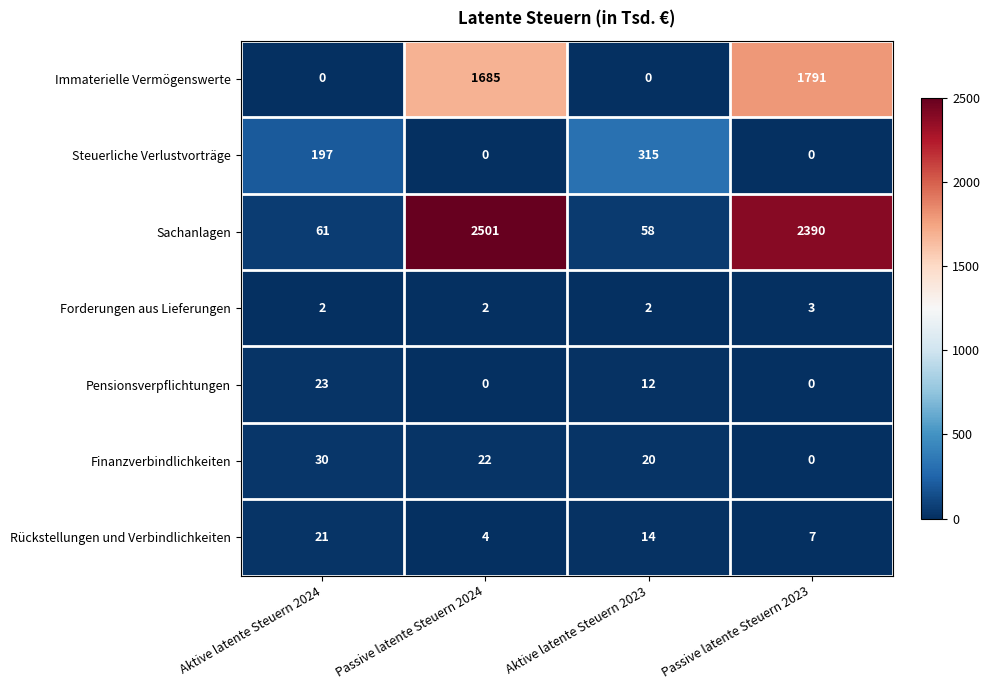

What is the difference between the highest and lowest values at Passive latente Steuern 2023?

2390